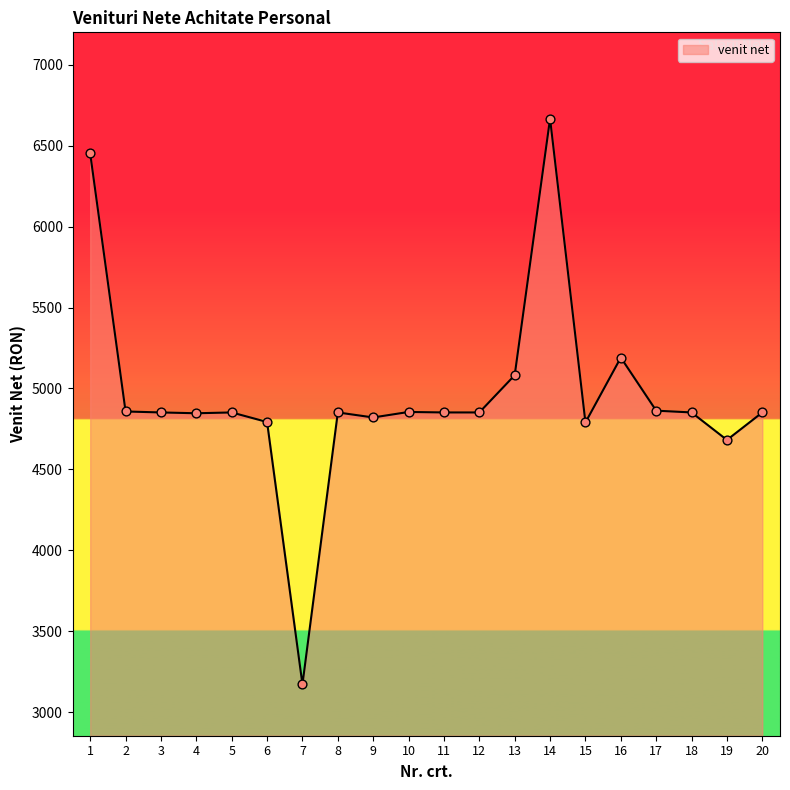

What is the ratio of the value at 13 to the value at 7?

1.6